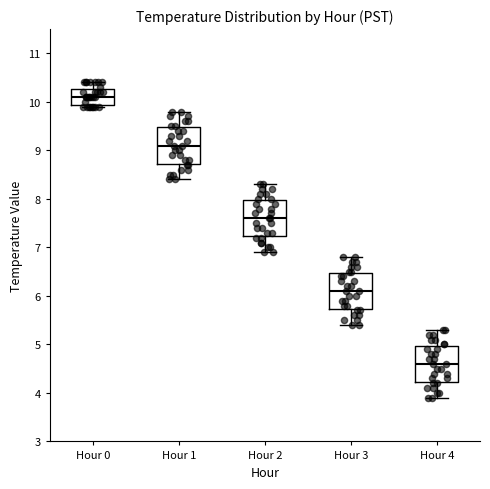

Where does the median line of the box for Hour 4 sit on the y-axis? The values are not printed on the chart, so give them approximately, as read against the axis.

4.6